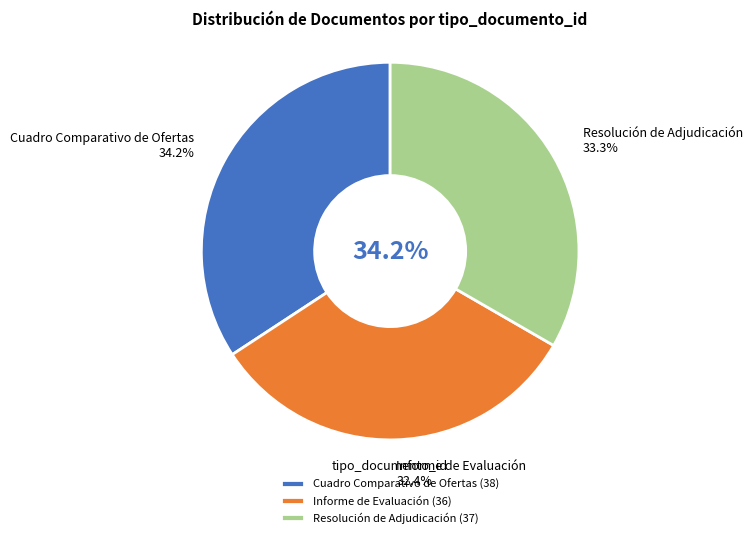

Which category has the smallest portion of the pie?

Informe de Evaluación